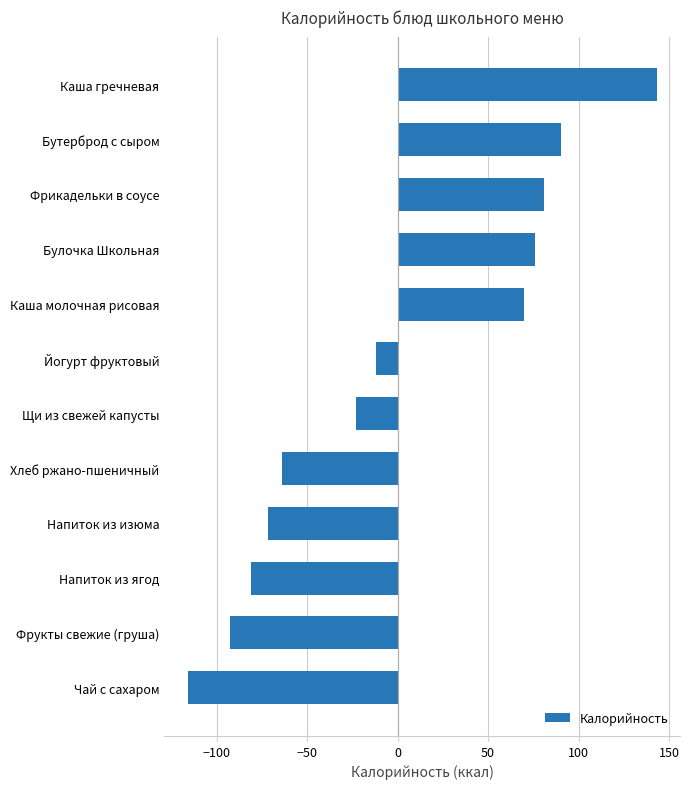

Is it true that the value at Напиток из изюма is -71.9?

True